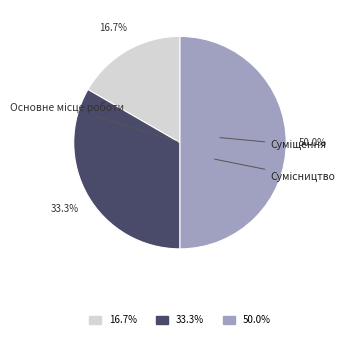

To the nearest percent, what is the difference between the Сумісництво and Суміщення slice percentages?

17%